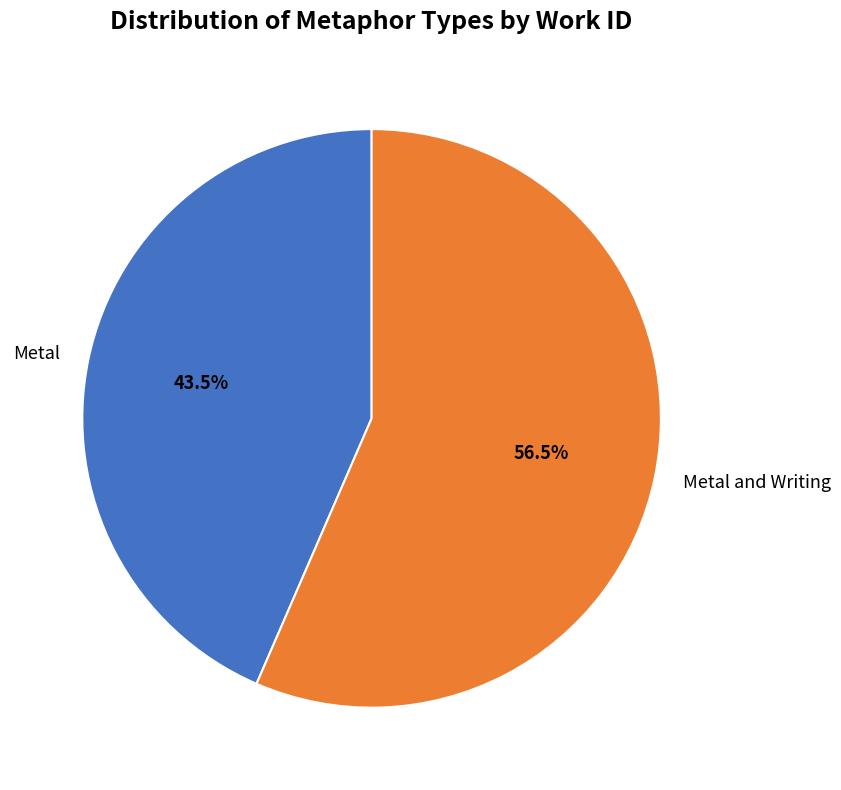

Does Metal represent more than half of the total?

No